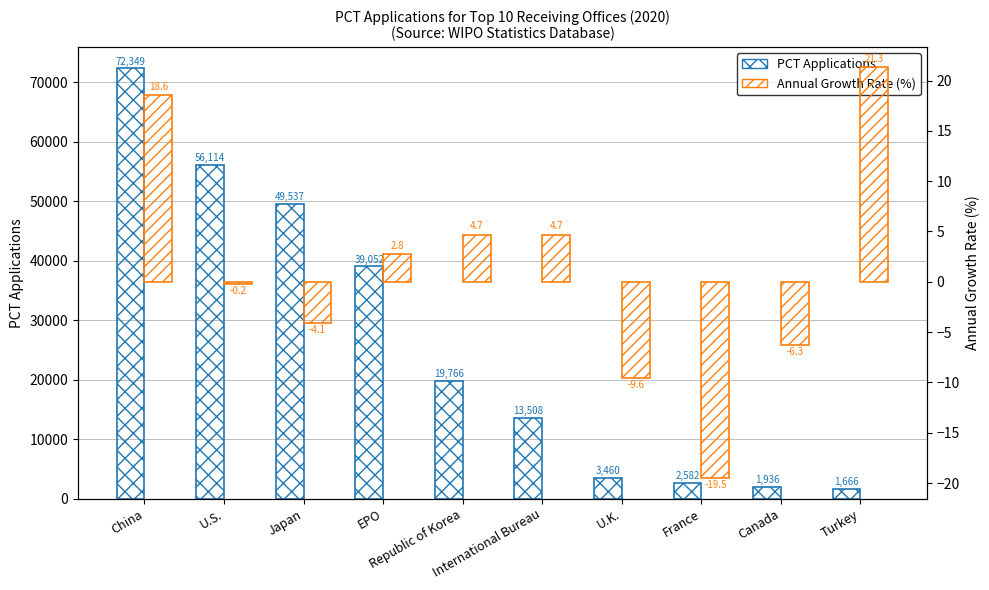

What is the difference between the PCT Applications values at EPO and U.S.?

17062.0